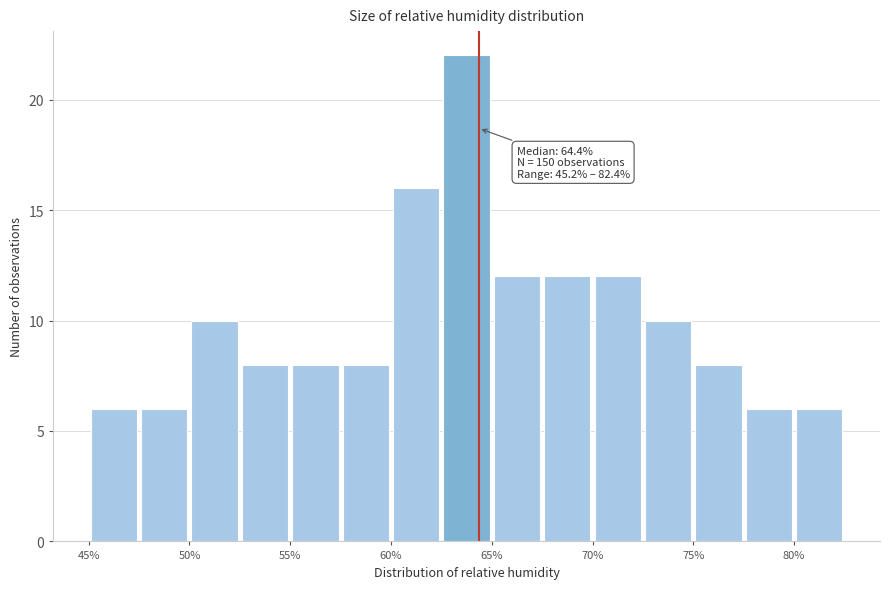

Which range on the x-axis has the tallest bar?

62.5 to 65.0